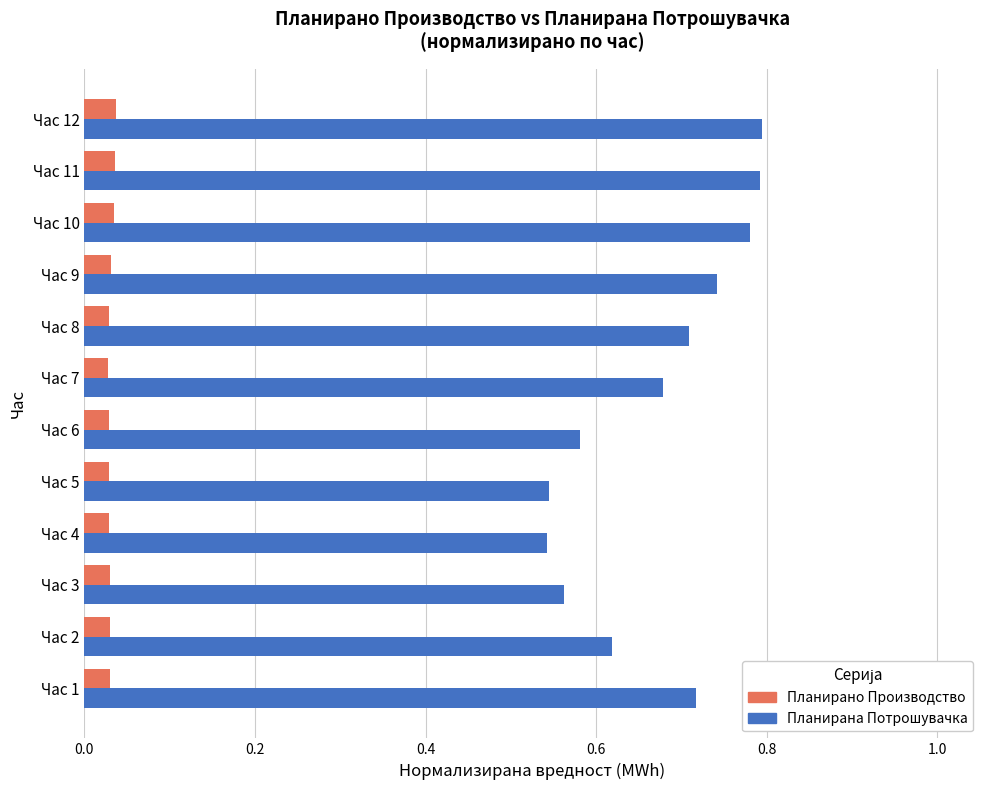

Which series has the largest range (max minus min)?

Планирана Потрошувачка